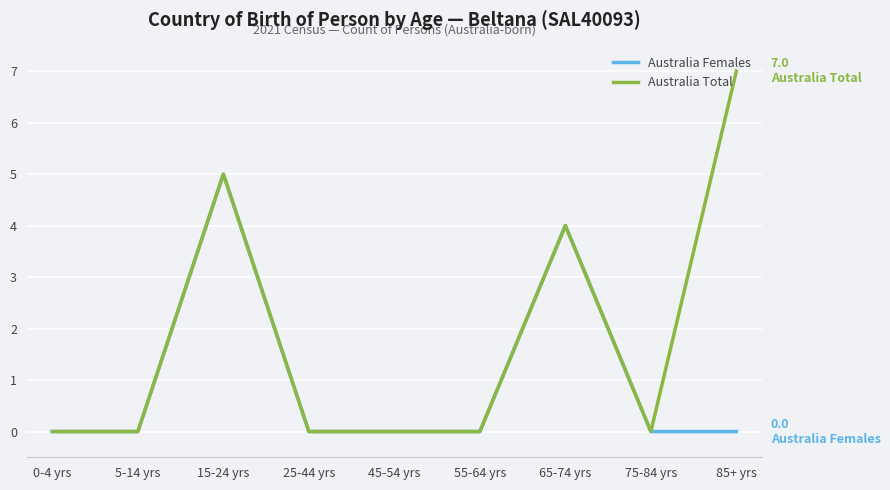

What position from the right is 85+ yrs?

1